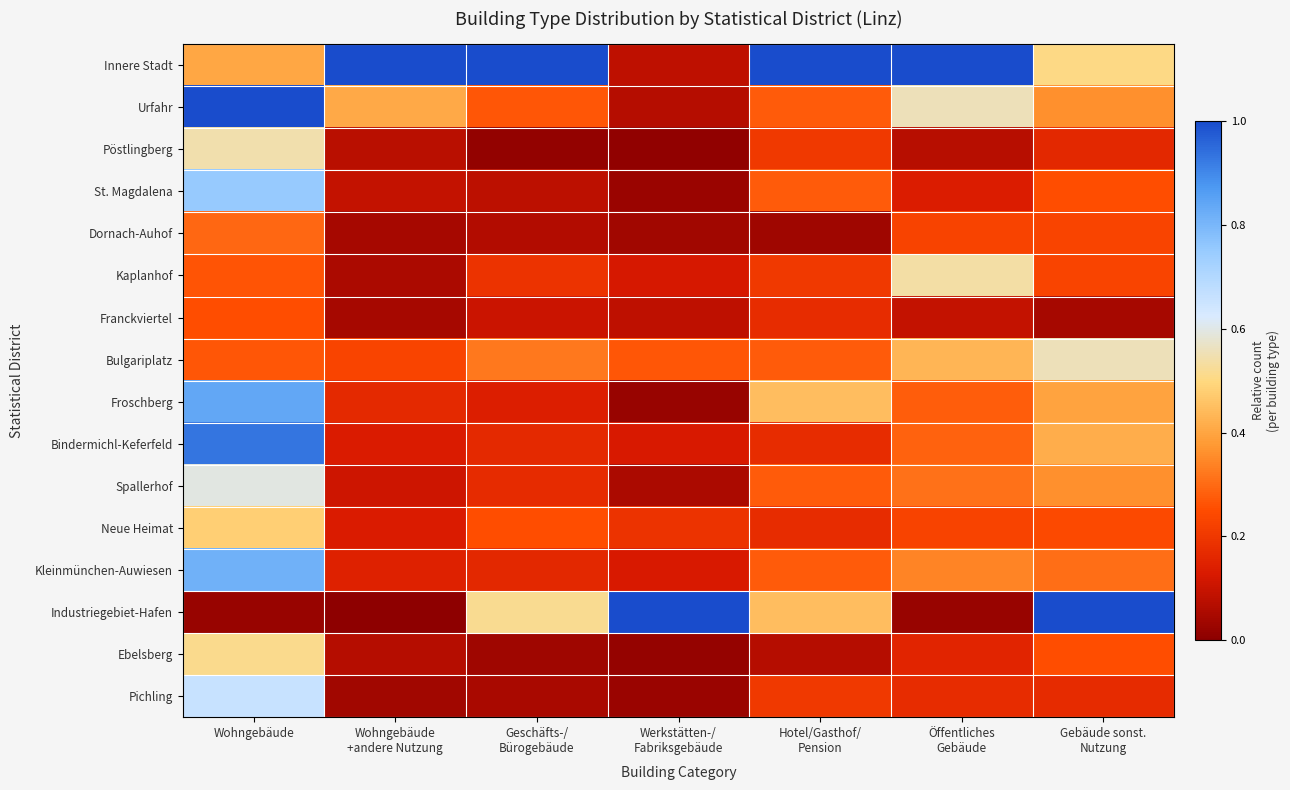

Rank the series by their maximum value, from highest to lowest.

Innere Stadt, Urfahr, Industriegebiet-Hafen, Bindermichl-Keferfeld, Froschberg, Kleinmünchen-Auwiesen, St. Magdalena, Pichling, Spallerhof, Bulgariplatz, Pöstlingberg, Kaplanhof, Ebelsberg, Neue Heimat, Dornach-Auhof, Franckviertel